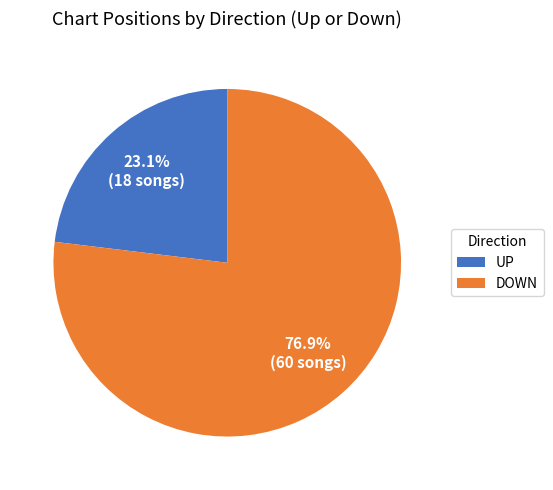

Which has a higher value, DOWN or UP?

DOWN